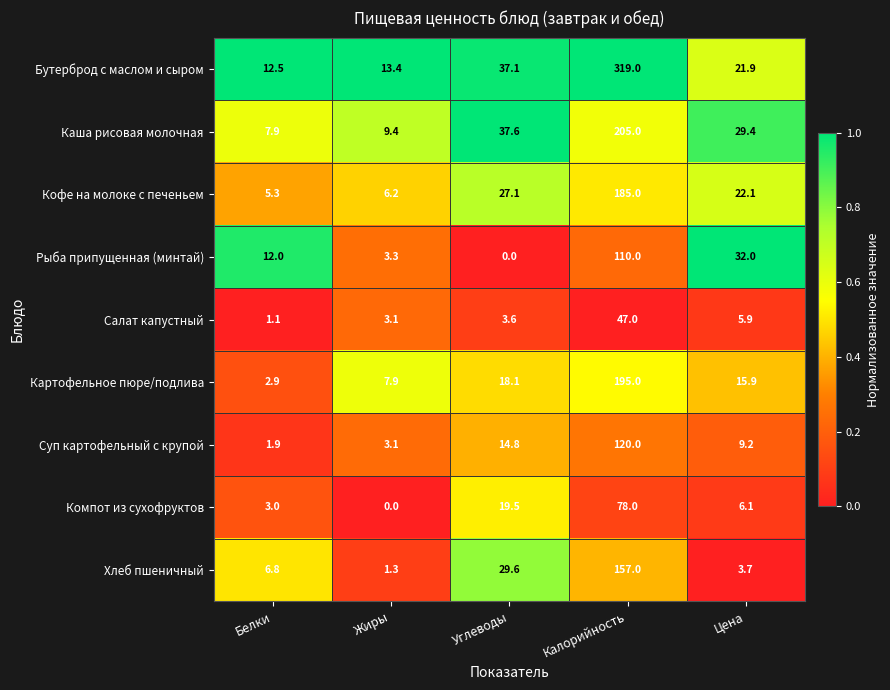

The Рыба припущенная (минтай) series shows 110.0 at Калорийность. True or false?

True